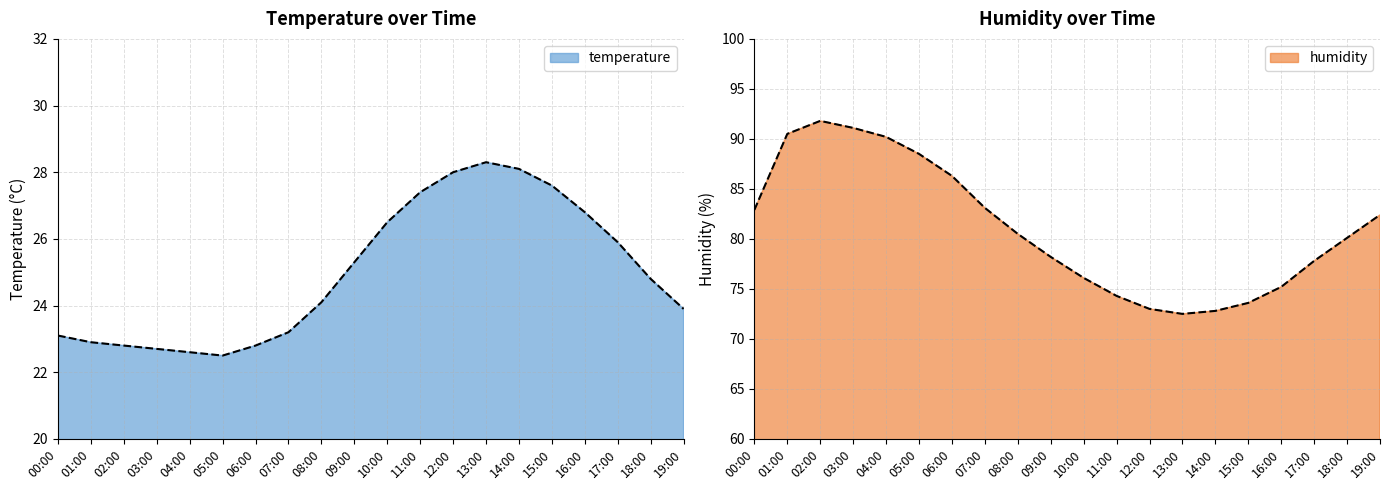

Reading left to right, list all the values displayed in this chart.

humidity: 00:00=82.9	01:00=90.5	02:00=91.8	03:00=91.1	04:00=90.2	05:00=88.5	06:00=86.3	07:00=83.1	08:00=80.5	09:00=78.2	10:00=76.1	11:00=74.3	12:00=73.0	13:00=72.5	14:00=72.8	15:00=73.6	16:00=75.2	17:00=77.8	18:00=80.1	19:00=82.4
temperature: 00:00=23.1	01:00=22.9	02:00=22.8	03:00=22.7	04:00=22.6	05:00=22.5	06:00=22.8	07:00=23.2	08:00=24.1	09:00=25.3	10:00=26.5	11:00=27.4	12:00=28.0	13:00=28.3	14:00=28.1	15:00=27.6	16:00=26.8	17:00=25.9	18:00=24.8	19:00=23.9